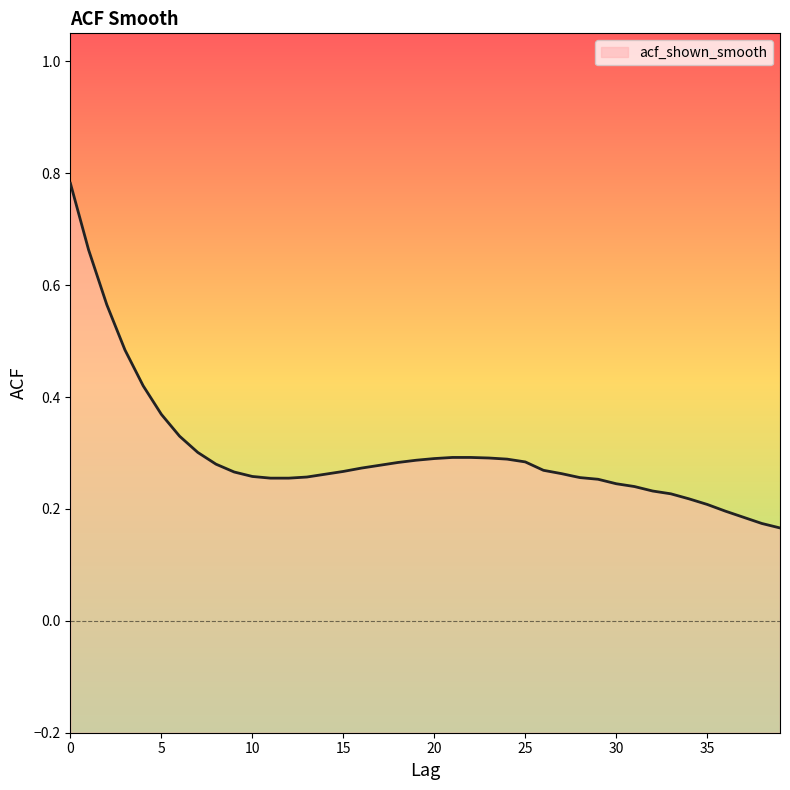

How many lines are shown in the chart?

1